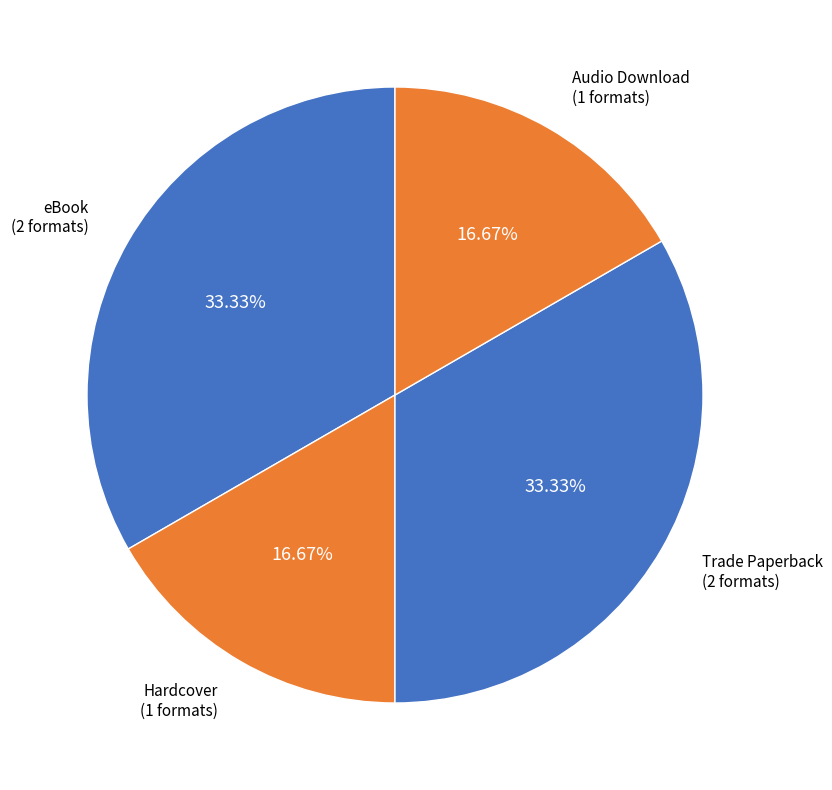

True or false: Trade Paperback accounts for 42% of the total.

False